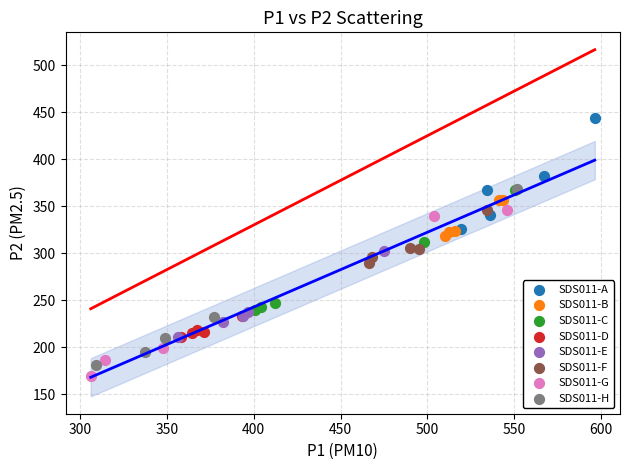

What are all the series names shown in the legend?

SDS011-A, SDS011-B, SDS011-C, SDS011-D, SDS011-E, SDS011-F, SDS011-G, SDS011-H